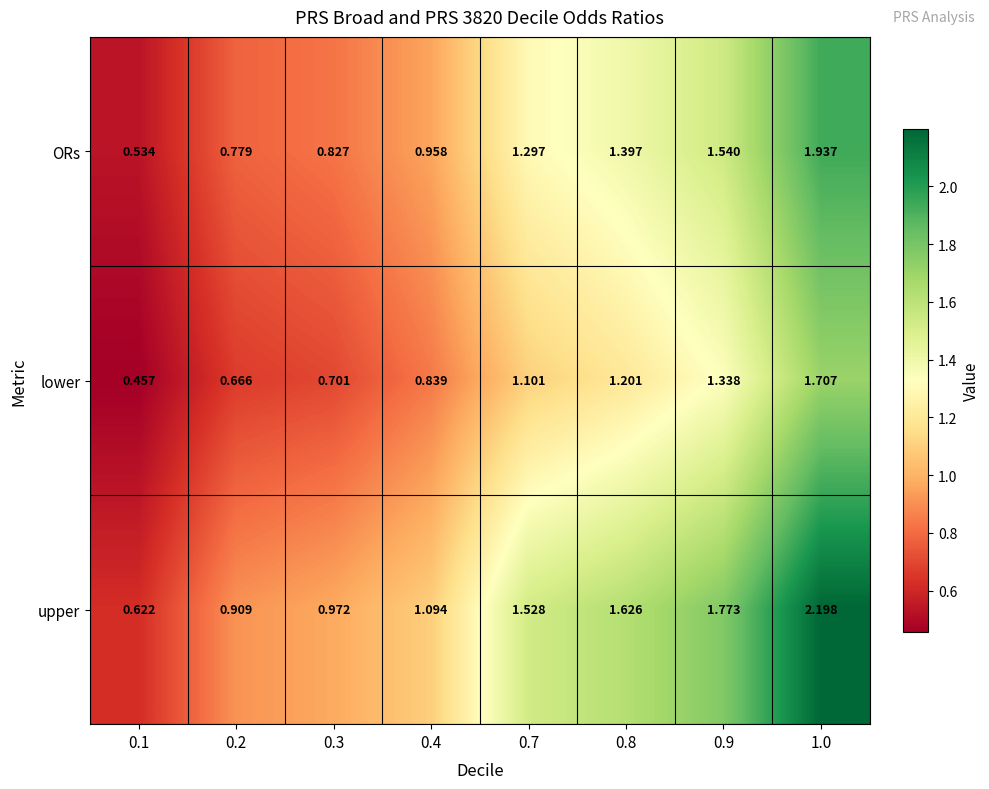

Between 0.9 and 1.0, which series saw the biggest shift?

upper